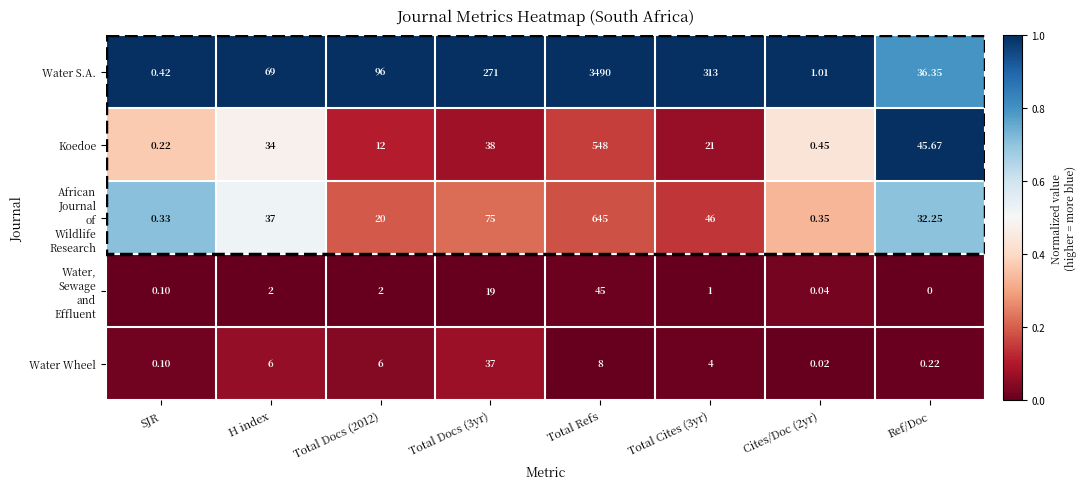

Which series changed the most between Total Cites (3yr) and Cites/Doc (2yr)?

Water S.A.